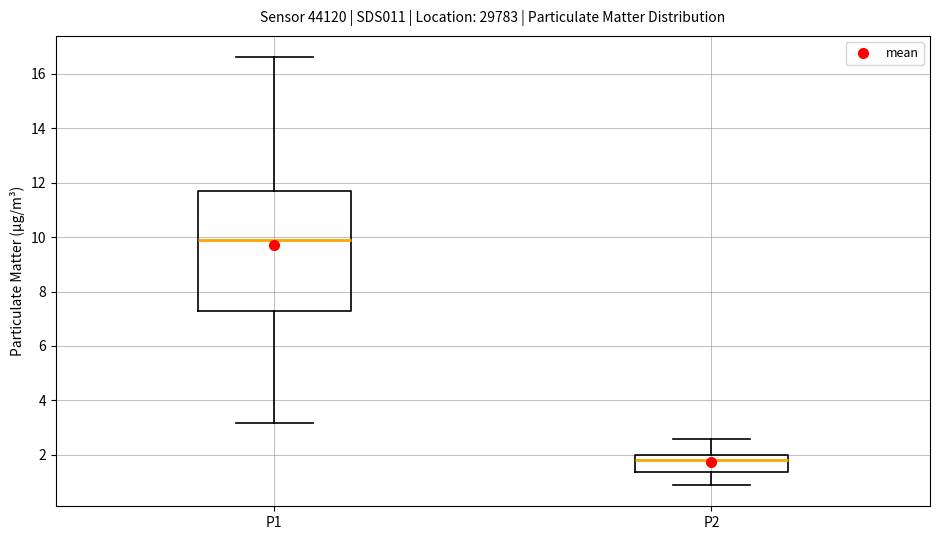

Reading left to right, transcribe this box plot: for each box, give where its median line is, the range the box spans, and where its two whiskers end, as read against the y-axis. The values are not printed on the chart, so give them approximately, as read against the axis.

P1: median 9.8, box 7.2 to 11.6, whiskers 3.2 to 16.6
P2: median 1.8, box 1.4 to 2.0, whiskers 1.0 to 2.6